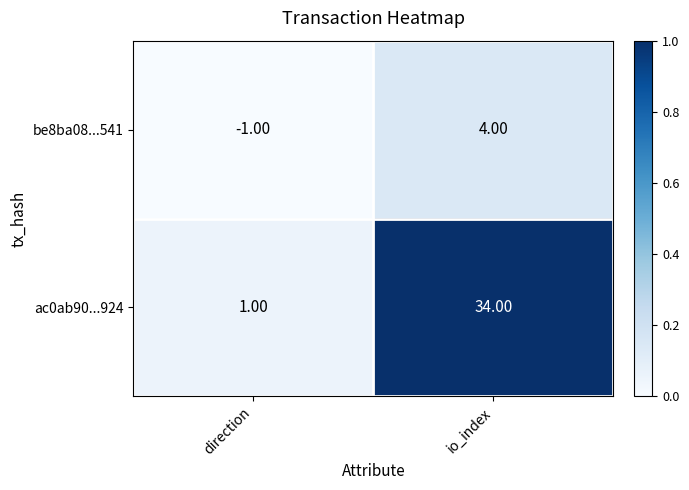

At how many categories does at least one series exceed 0?

2